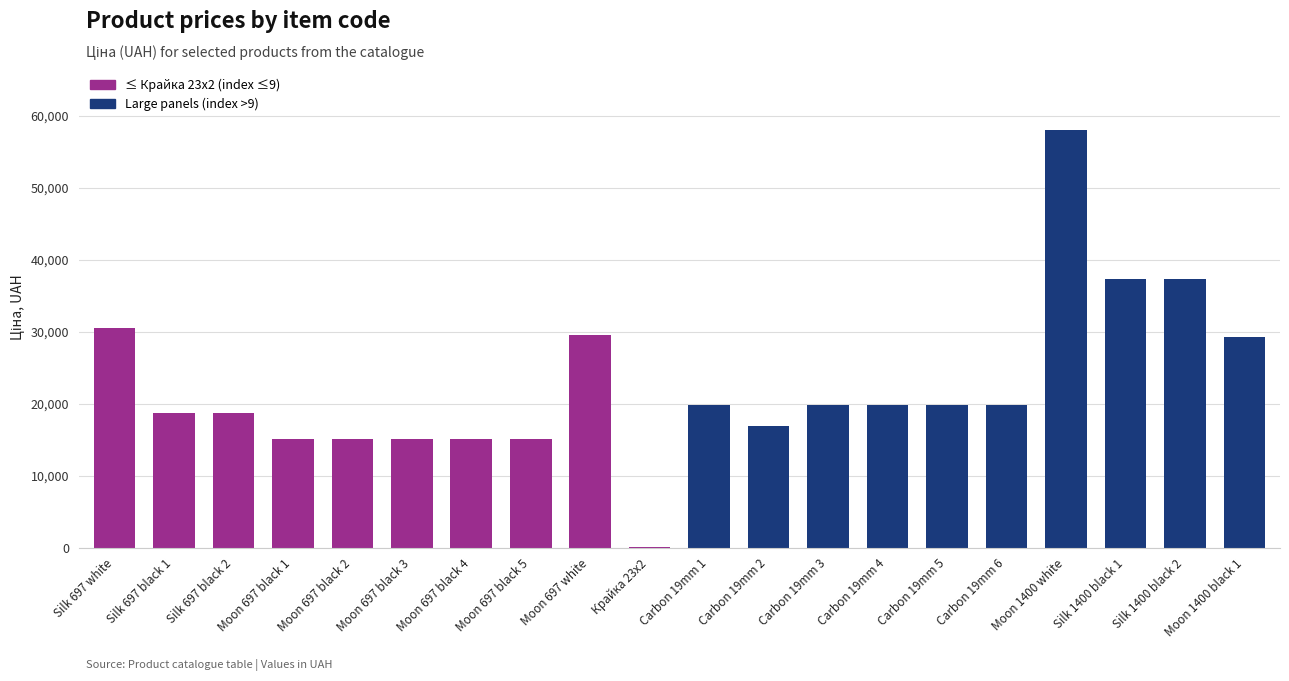

Read the value at Moon 697 black 5.

15019.2